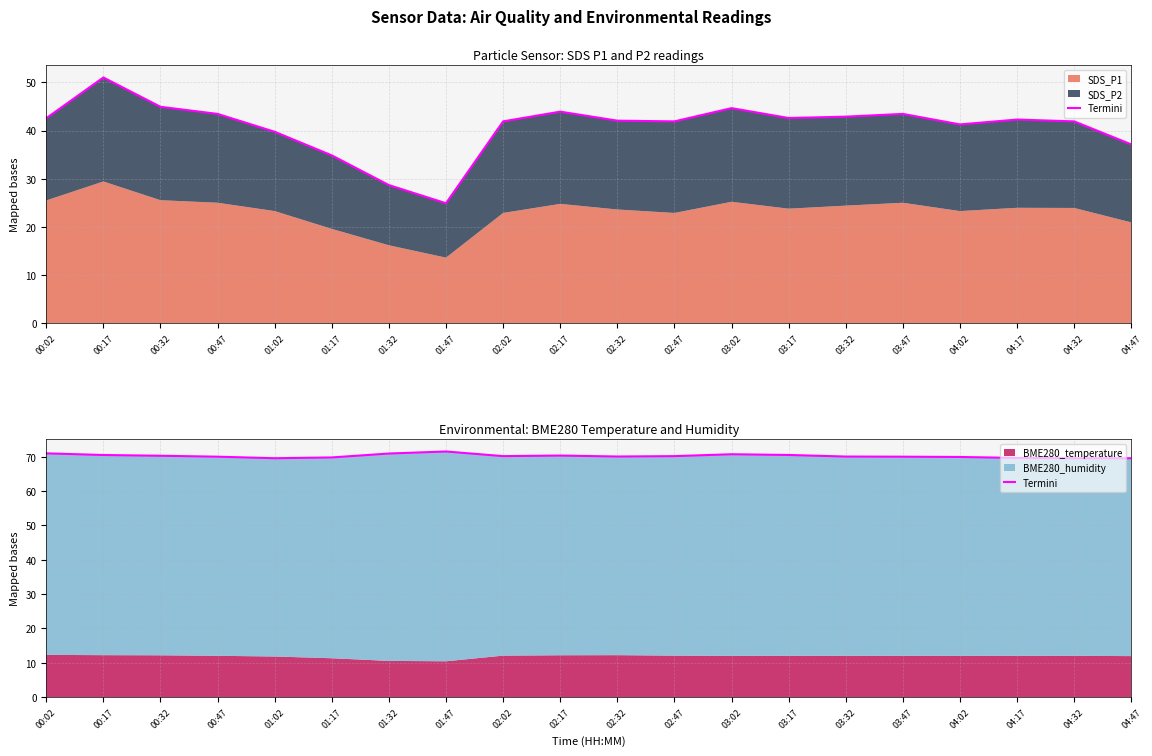

Count the number of values greater than 70.

12